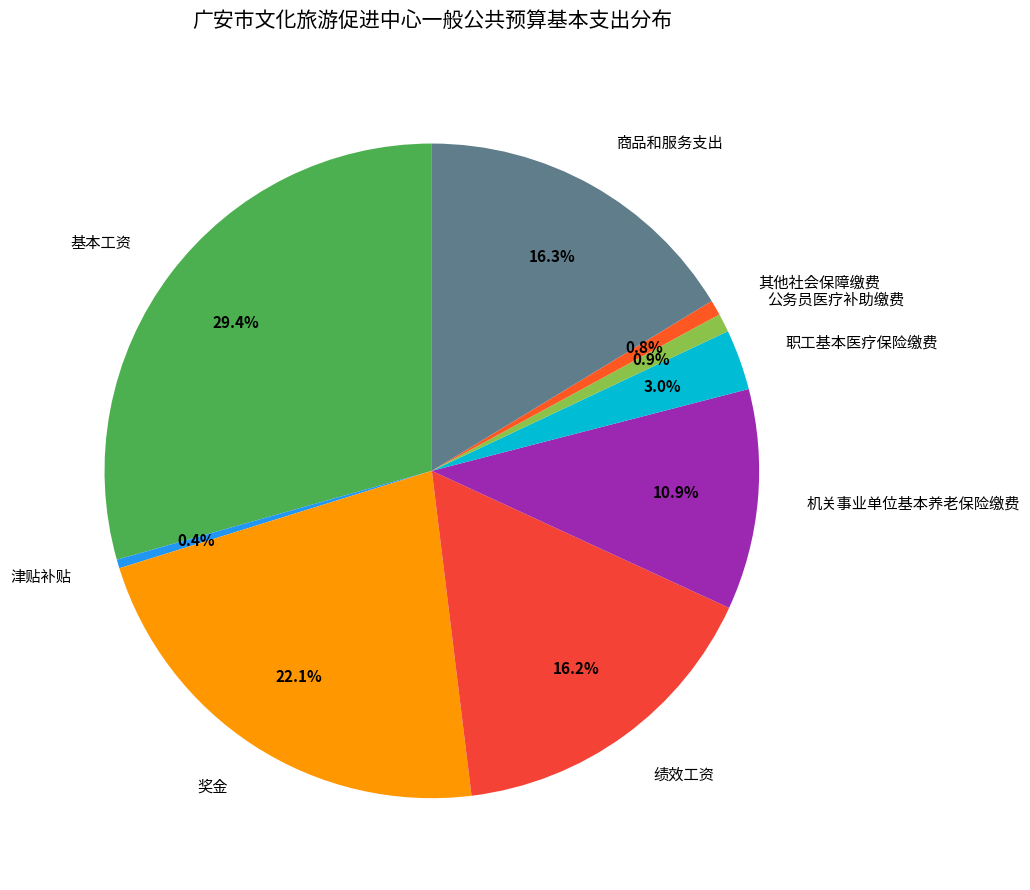

What percentage do 奖金 and 机关事业单位基本养老保险缴费 together represent?

33.0%